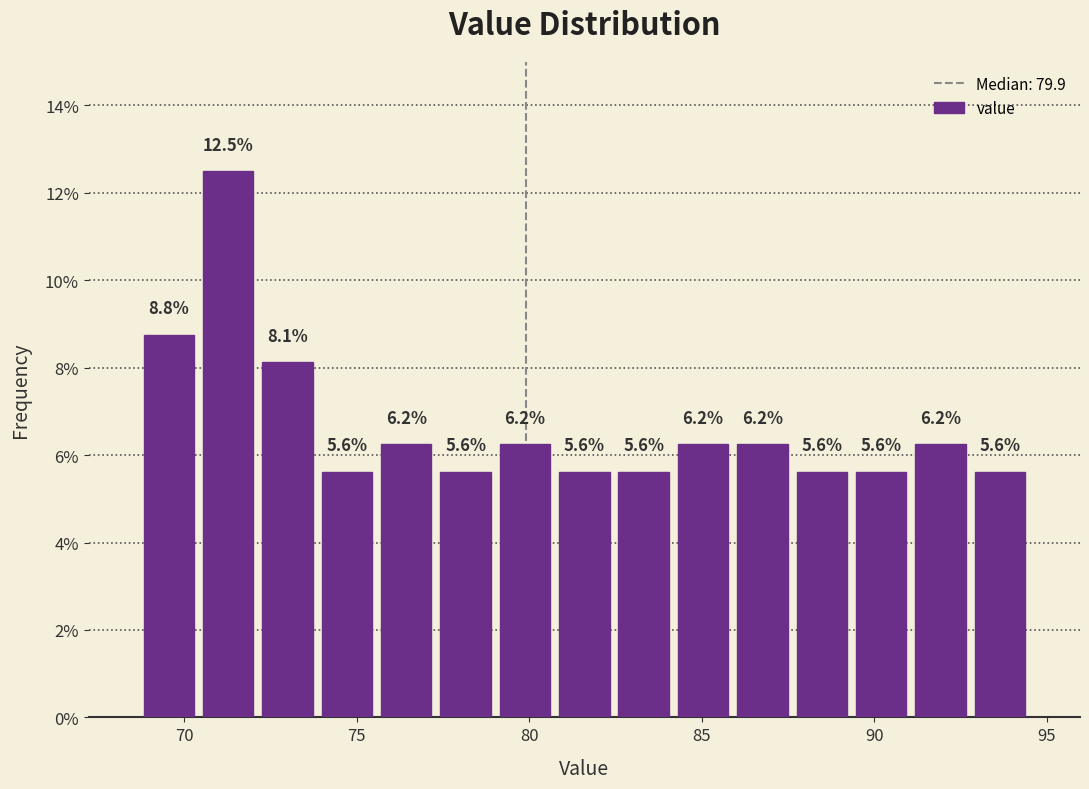

Read against the x-axis, roughly where is the centre of the tallest bar?

71.5